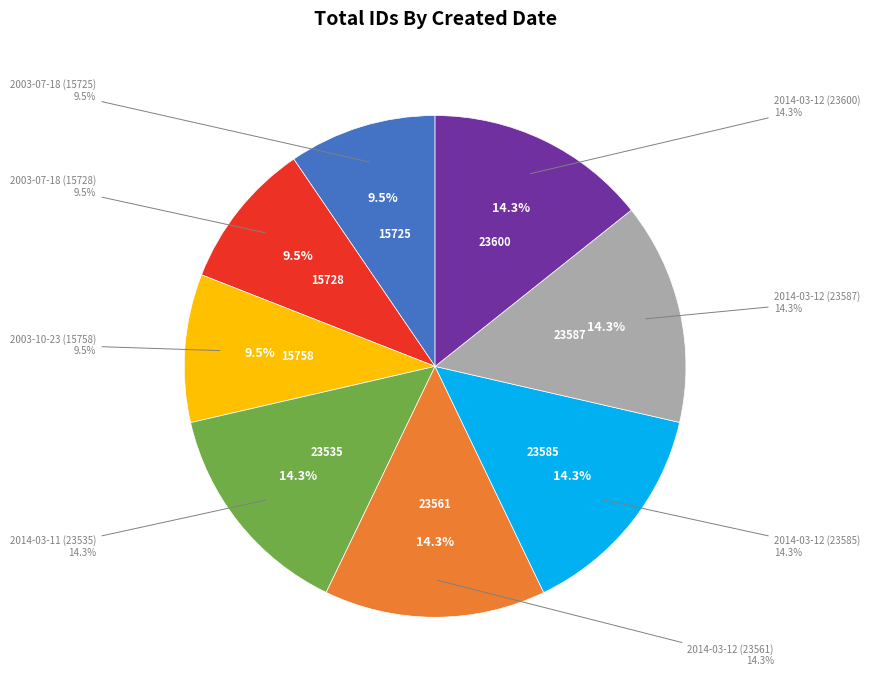

Which slice is the largest?

2014-03-12 (23600)